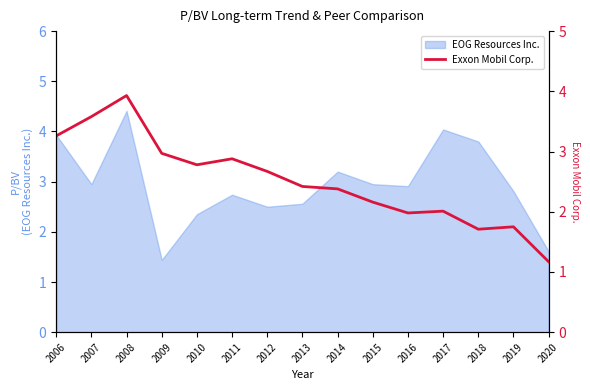

Reading left to right, extract all data points from this chart.

2006=3.3	2007=3.6	2008=3.9	2009=3.0	2010=2.8	2011=2.9	2012=2.7	2013=2.4	2014=2.4	2015=2.2	2016=2.0	2017=2.0	2018=1.7	2019=1.8	2020=1.2